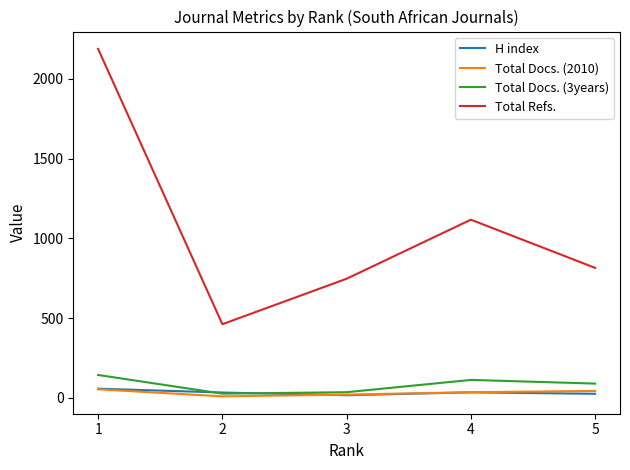

Where is Total Docs. (3years) nearest to the value 85?

5